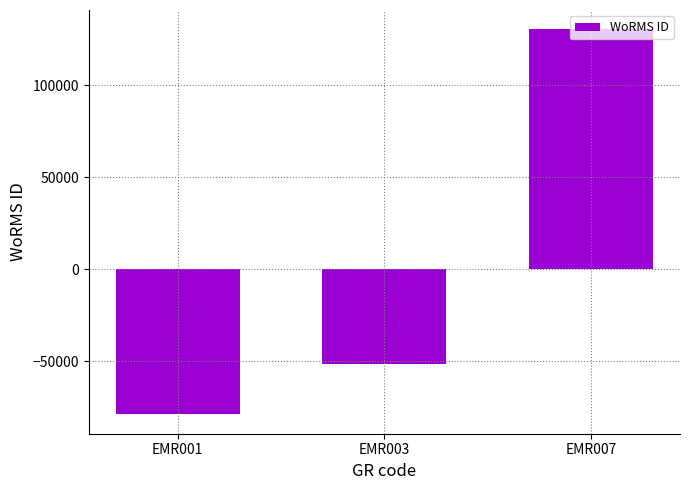

How many series are shown in this chart?

1